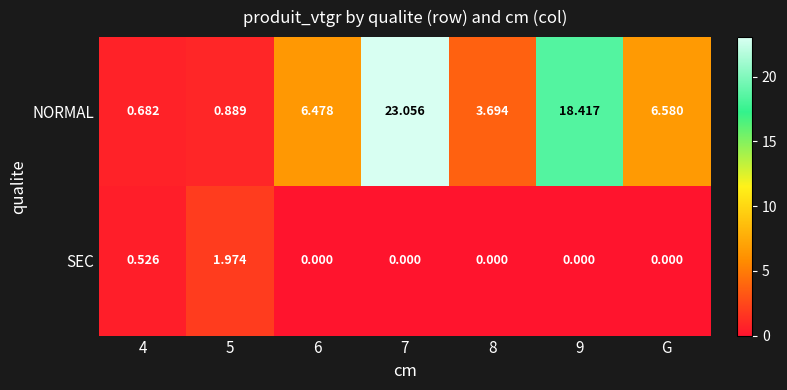

Which series has the largest total across all categories?

NORMAL